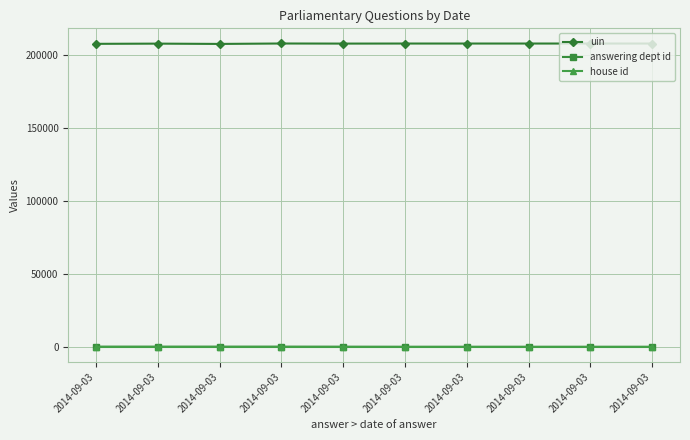

What is the maximum value for answering dept id?

88